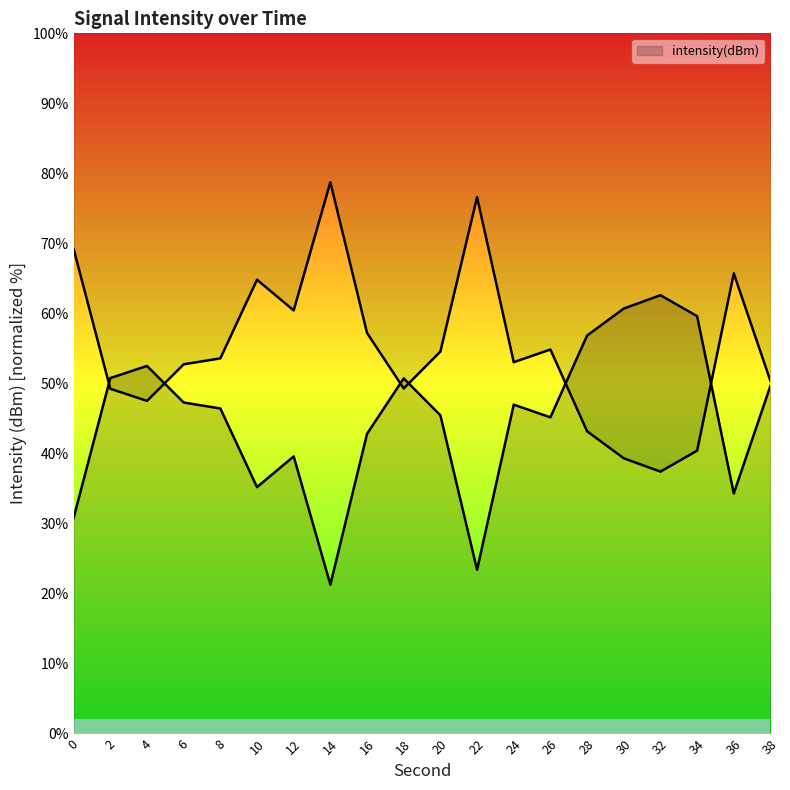

Does the chart display data point markers on the line(s)?

No